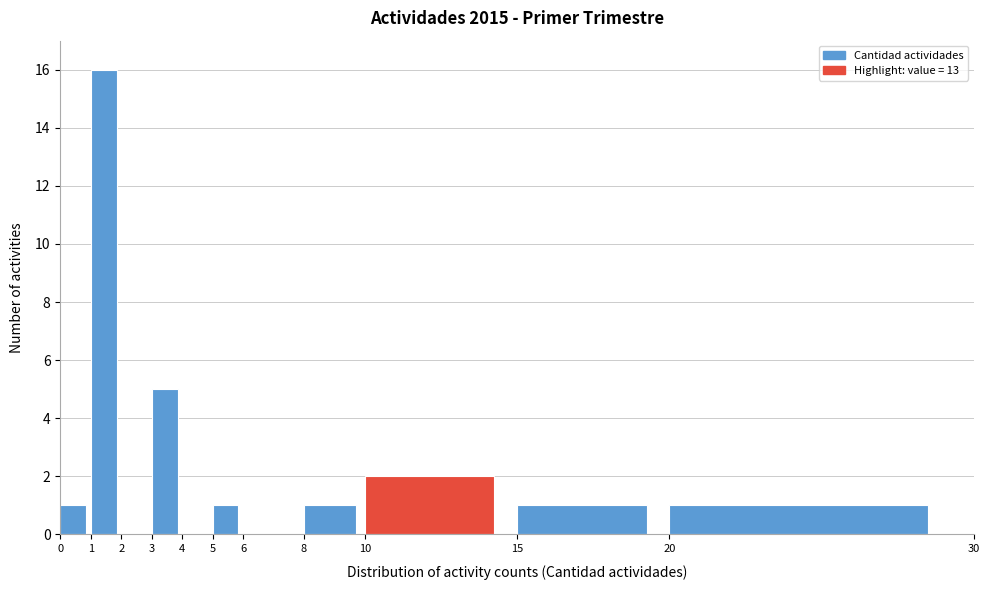

Reading left to right, list every bar in this chart as the range it spans on the x-axis followed by its height. The values are not printed on the chart, so give them approximately, as read against the axis.

0 to 1: 1
1 to 2: 16
2 to 3: 0
3 to 4: 5
4 to 5: 0
5 to 6: 1
6 to 8: 0
8 to 10: 1
10 to 15: 2
15 to 20: 1
20 to 30: 1